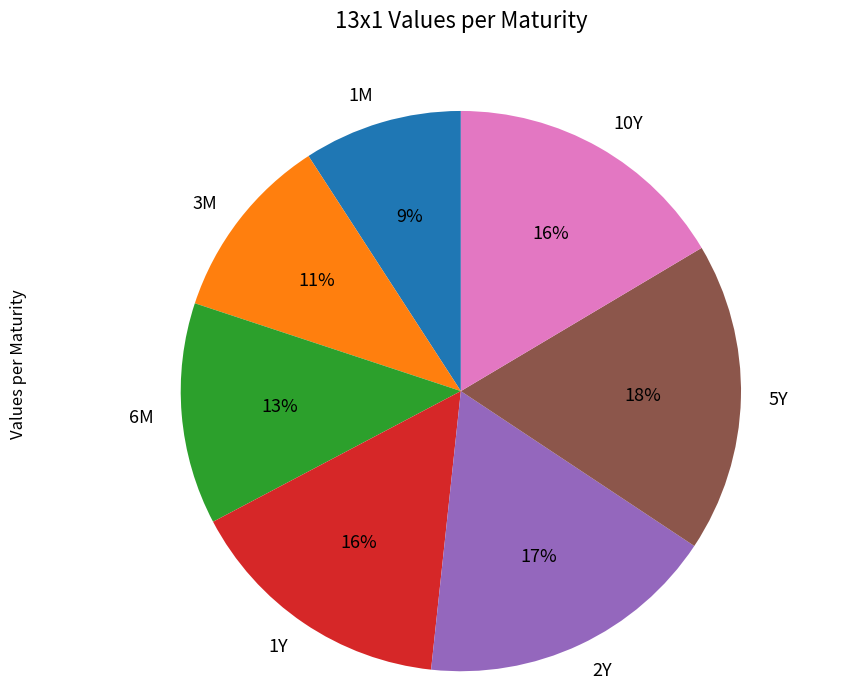

To the nearest percent, what is the difference between the largest and smallest slice percentages?

9%